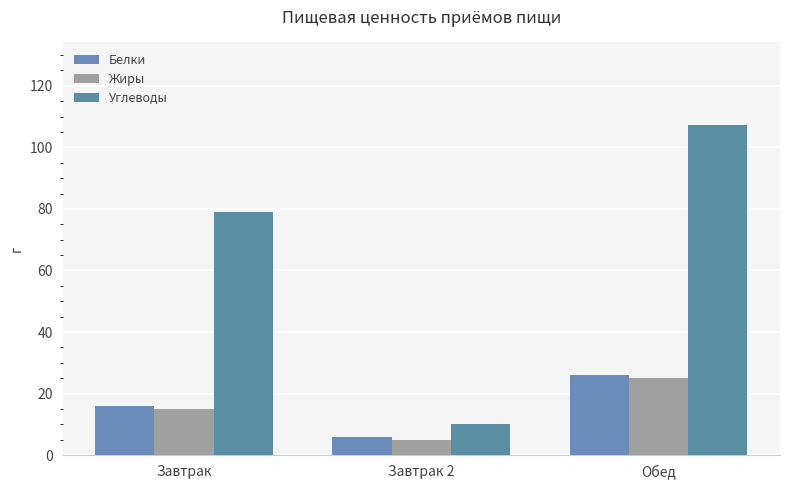

Rank the categories by Углеводы value from lowest to highest.

Завтрак 2, Завтрак, Обед